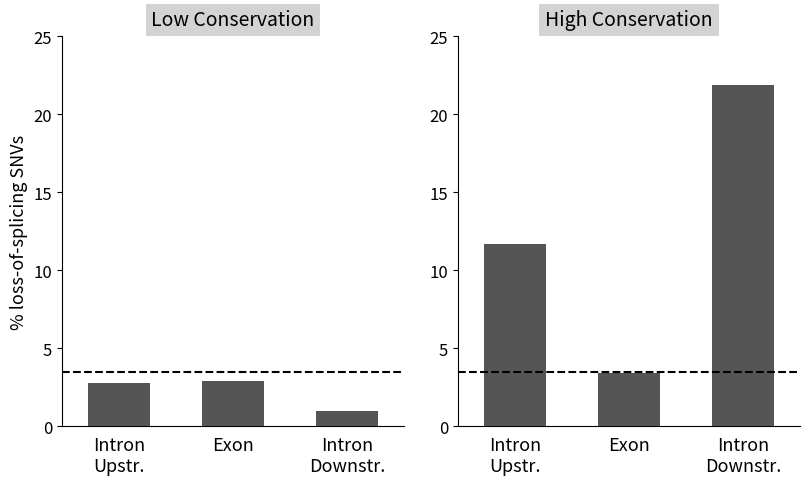

What position from the left is Intron
Upstr.?

1